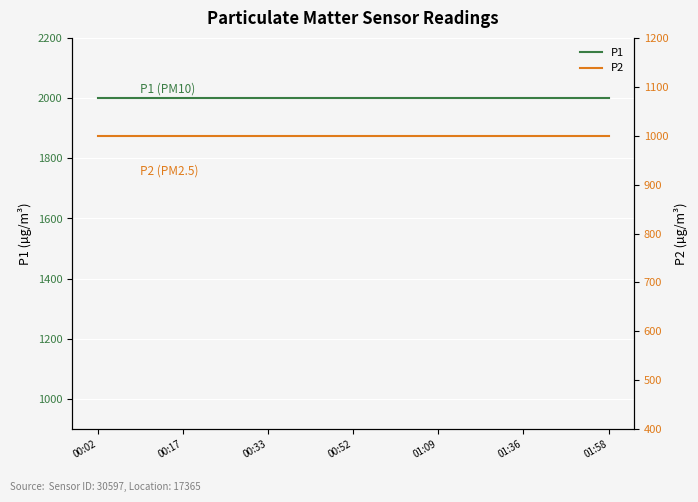

Is the value of P1 at 01:09 greater than the value of P2 at 17?

Yes